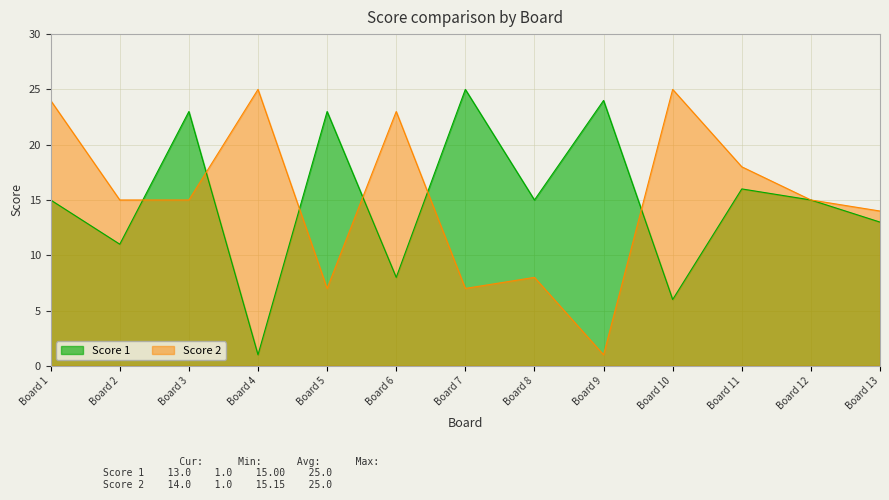

At which category is the sum across all series the highest?

Board 1